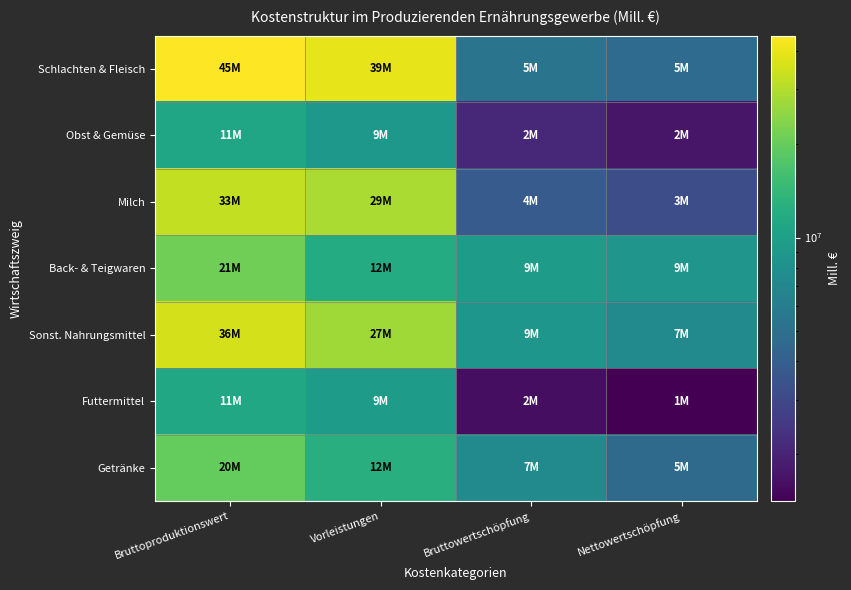

At which category does the chart reach its peak across all series?

Bruttoproduktionswert